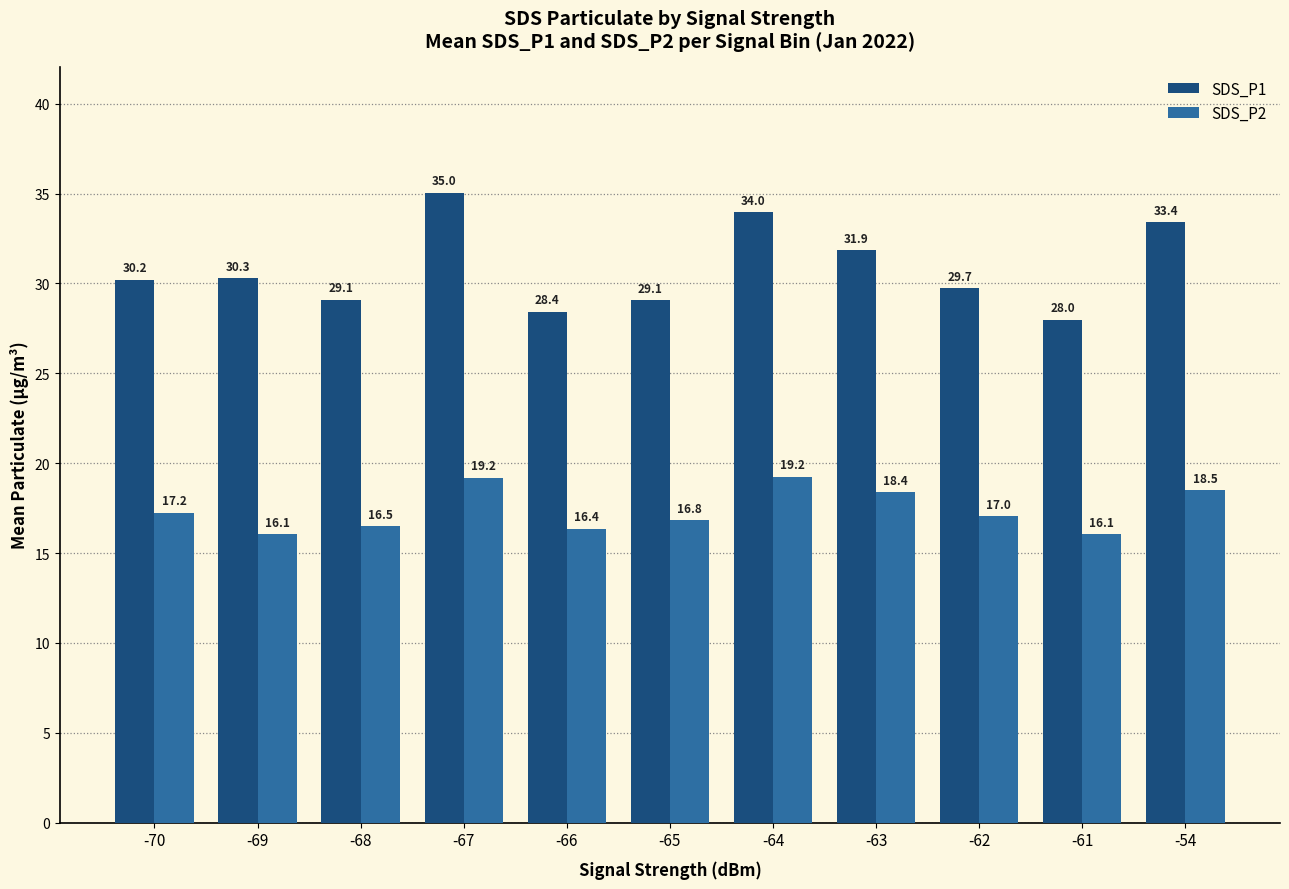

What is the value of the SDS_P1 bar at the 10th from the left?

28.0